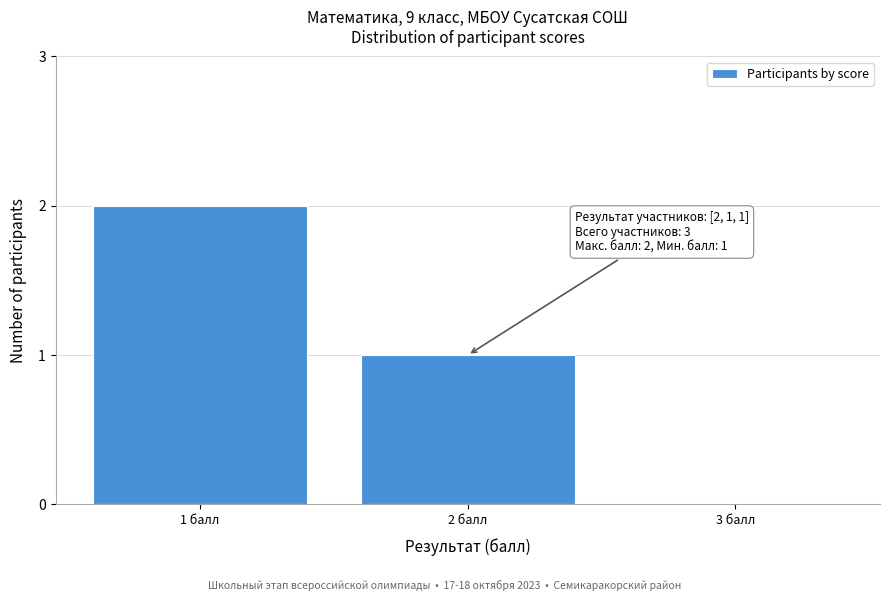

Reading left to right, what are all the values shown in this chart?

1 балл=2	2 балл=1	3 балл=0